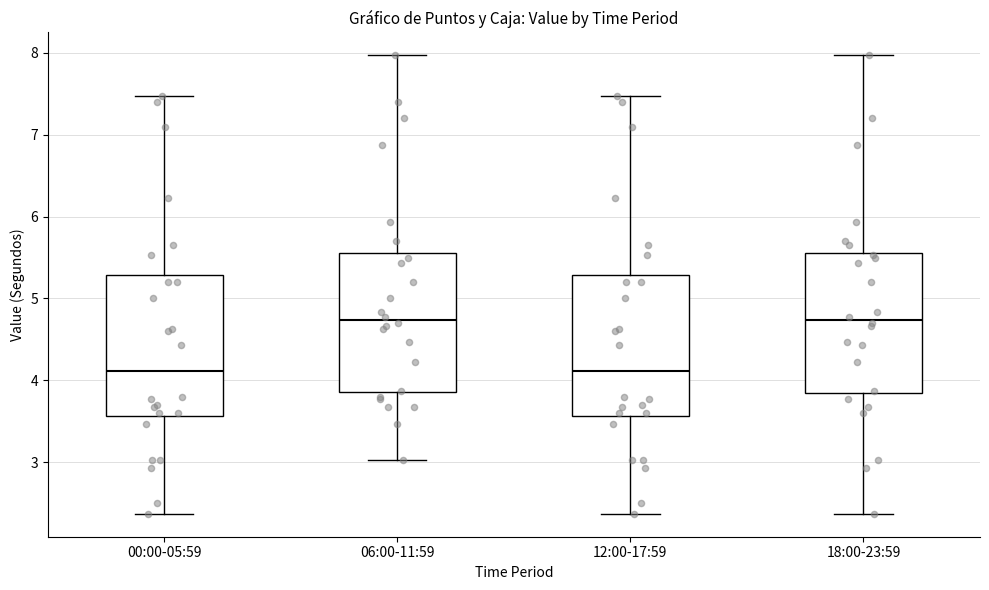

Reading left to right, transcribe this box plot: for each box, give where its median line is, the range the box spans, and where its two whiskers end, as read against the y-axis. The values are not printed on the chart, so give them approximately, as read against the axis.

00:00-05:59: median 4.1, box 3.6 to 5.3, whiskers 2.4 to 7.5
06:00-11:59: median 4.7, box 3.9 to 5.6, whiskers 3.0 to 8.0
12:00-17:59: median 4.1, box 3.6 to 5.3, whiskers 2.4 to 7.5
18:00-23:59: median 4.7, box 3.8 to 5.6, whiskers 2.4 to 8.0